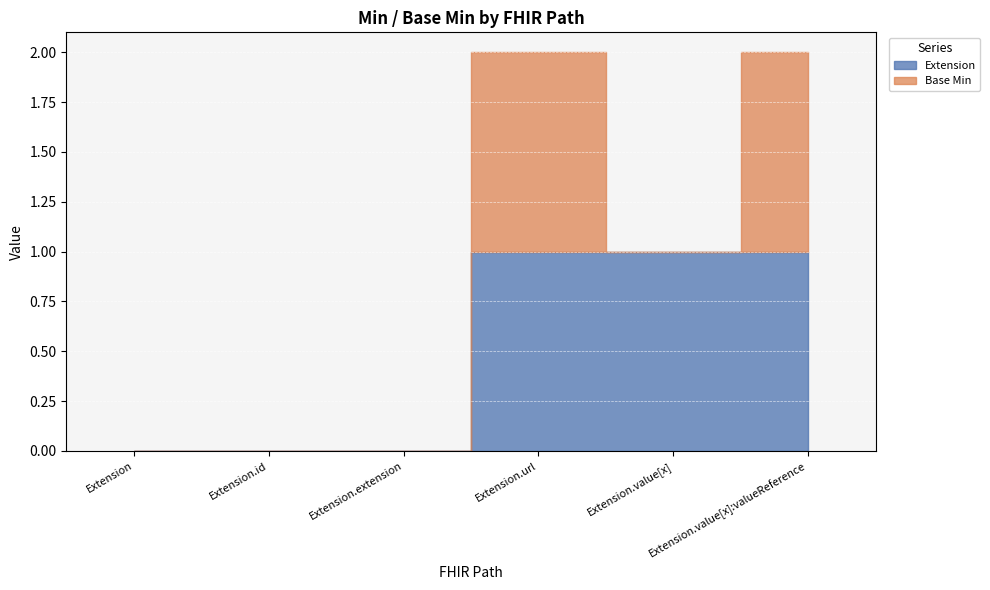

At which category is the sum across all series the highest?

Extension.url